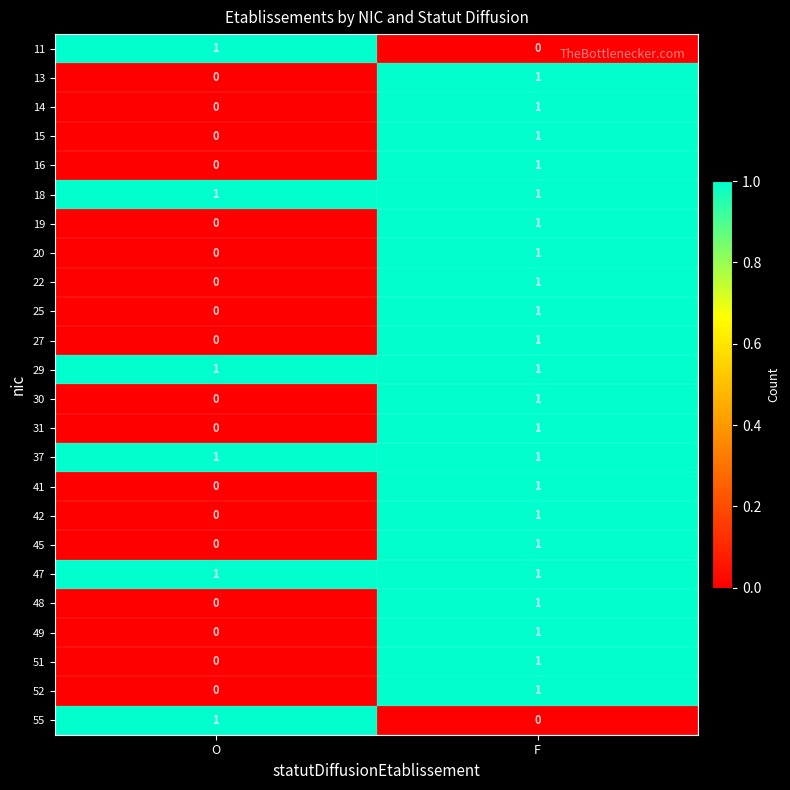

At which category is the sum across all series the highest?

F